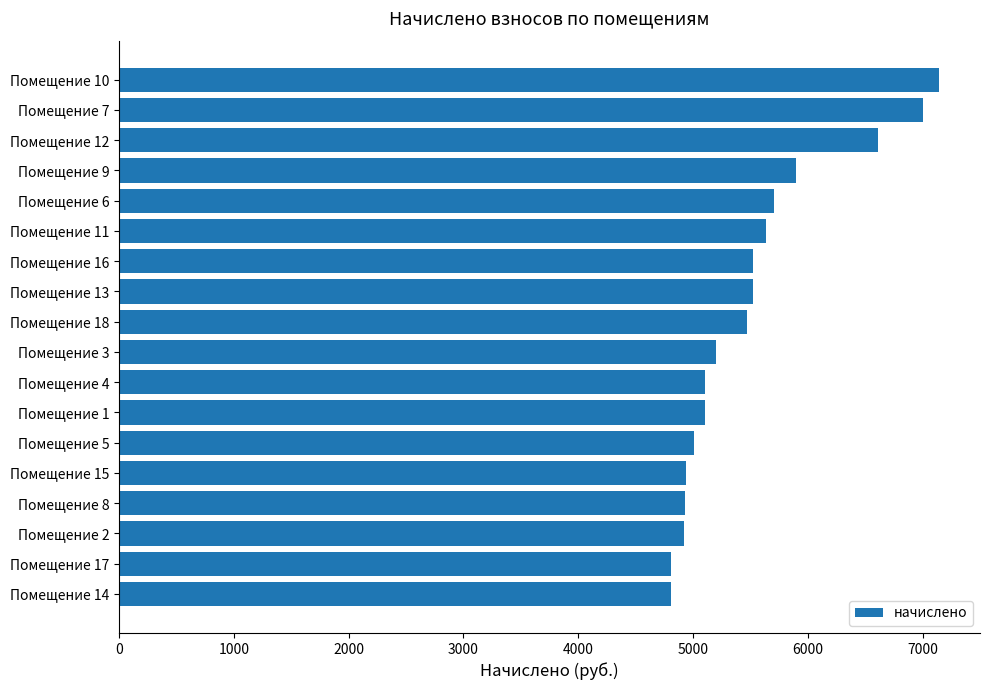

What is the ratio of the value at Помещение 3 to the value at Помещение 13?

0.9